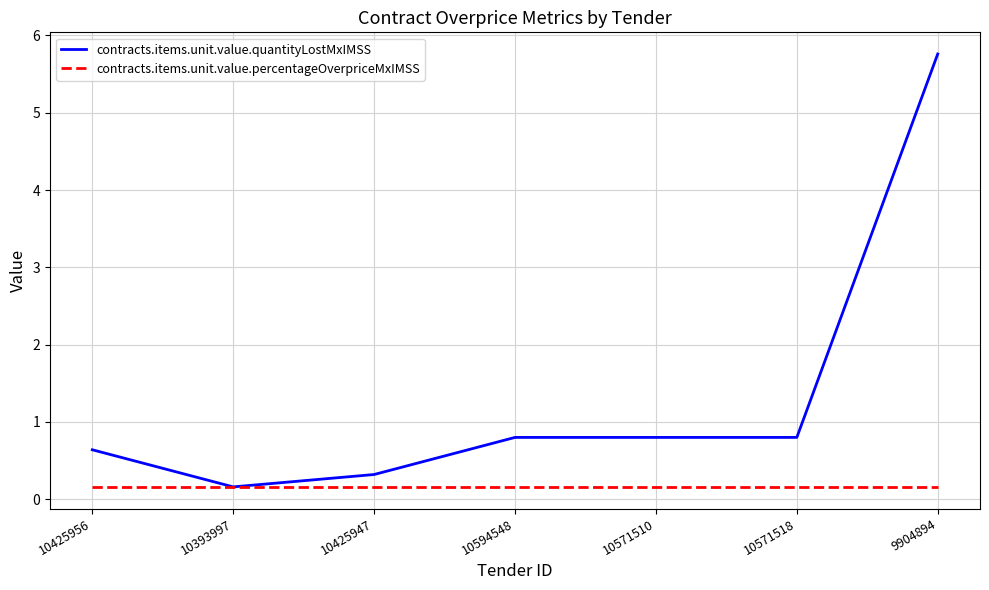

Rank the series by their average value, from highest to lowest.

contracts.items.unit.value.quantityLostMxIMSS, contracts.items.unit.value.percentageOverpriceMxIMSS